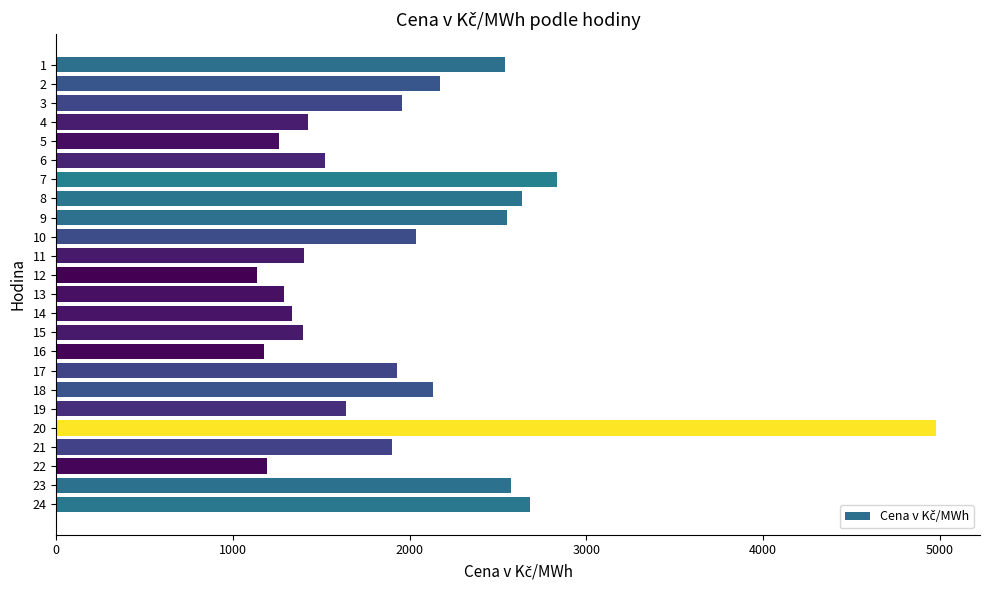

What is the greatest value displayed?

4978.4